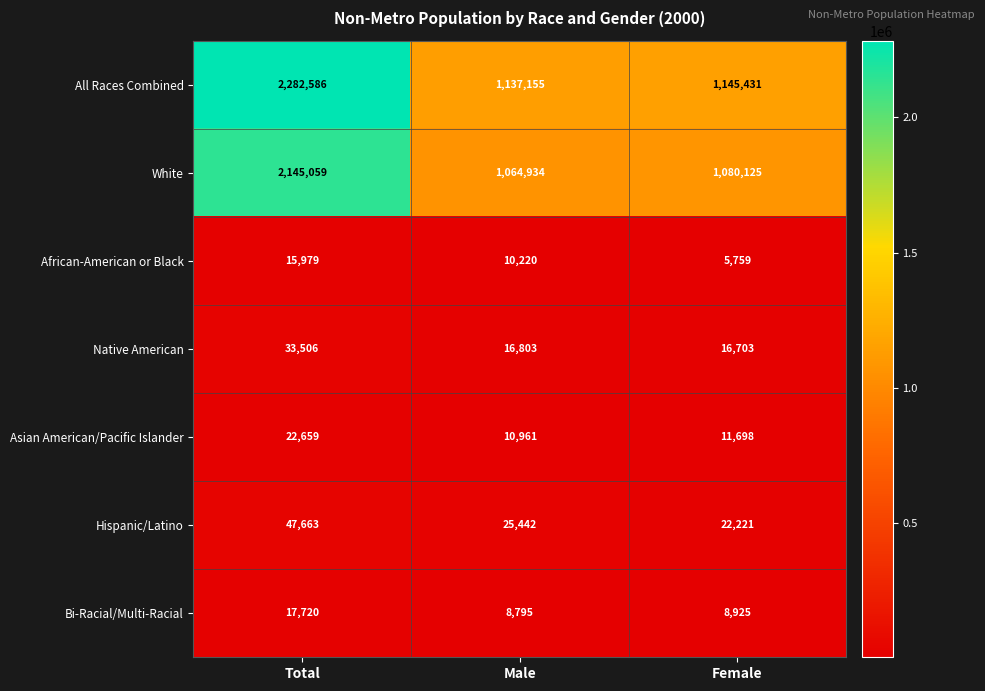

At which category is the sum across all series the highest?

Total